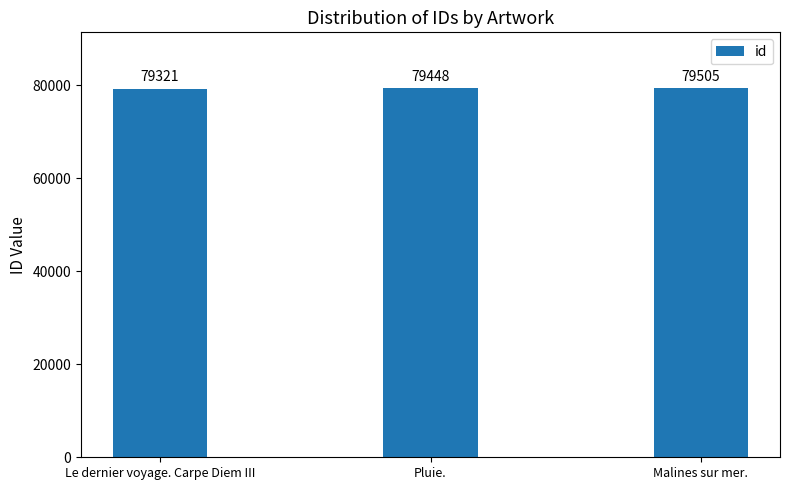

List the labels in order of value, largest first.

Malines sur mer., Pluie., Le dernier voyage. Carpe Diem III